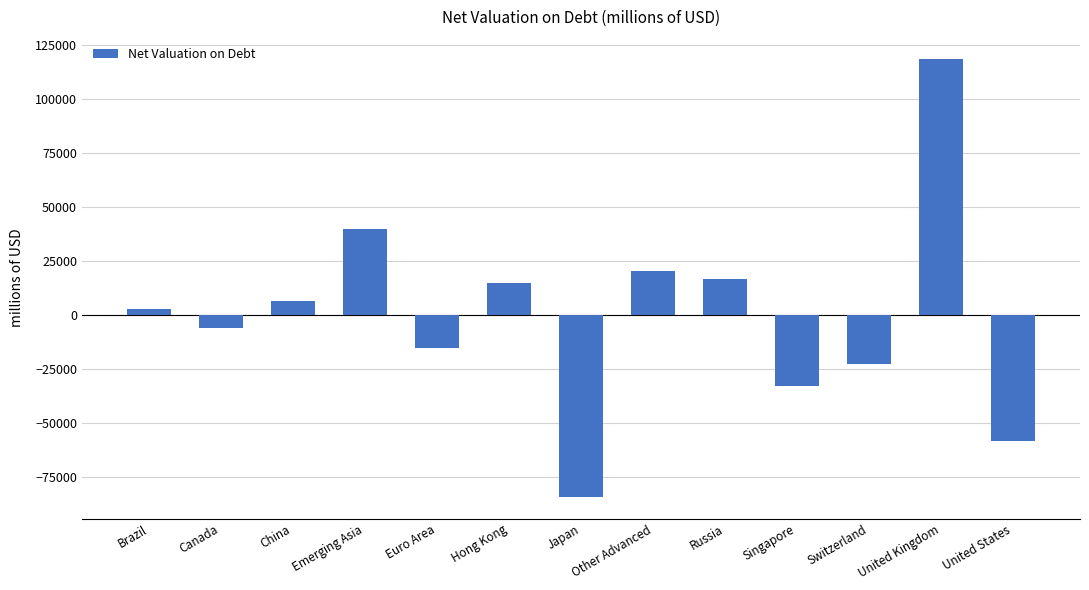

True or false: the data shows 14910.2 at Hong Kong.

True